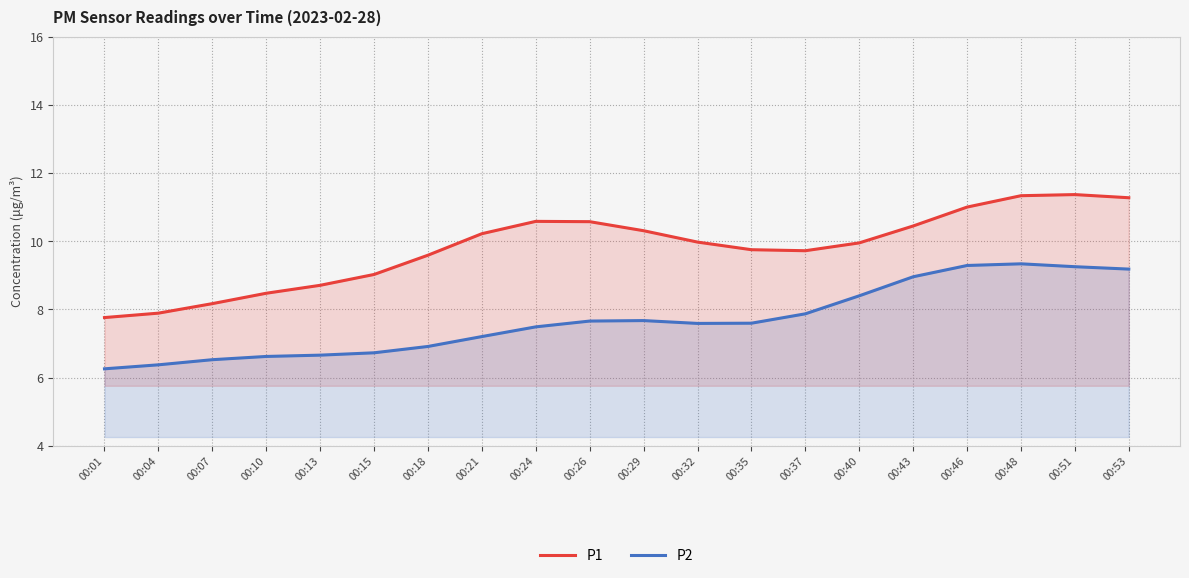

The P2 series shows 16.6 at 00:51. True or false?

False